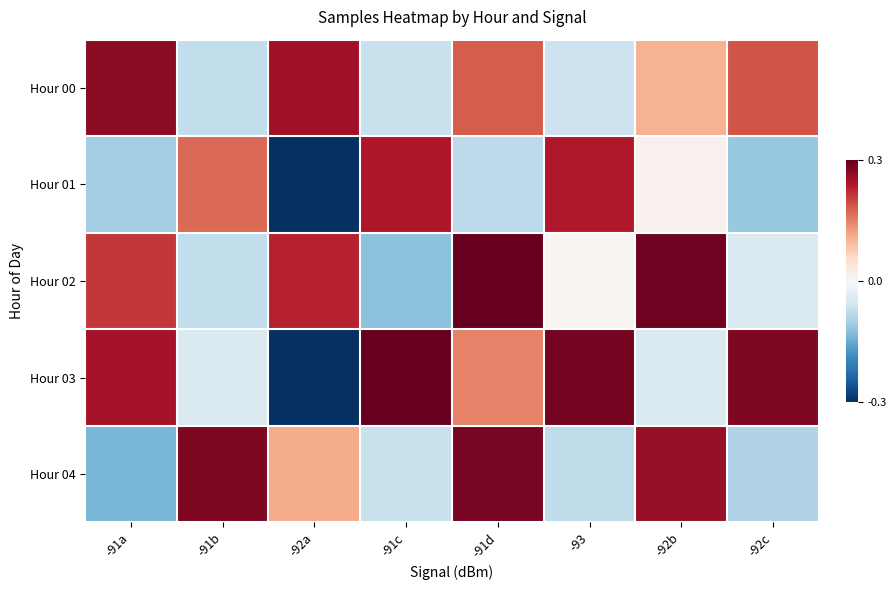

At -92b, list the series in order from largest to smallest.

Hour 02, Hour 04, Hour 00, Hour 01, Hour 03